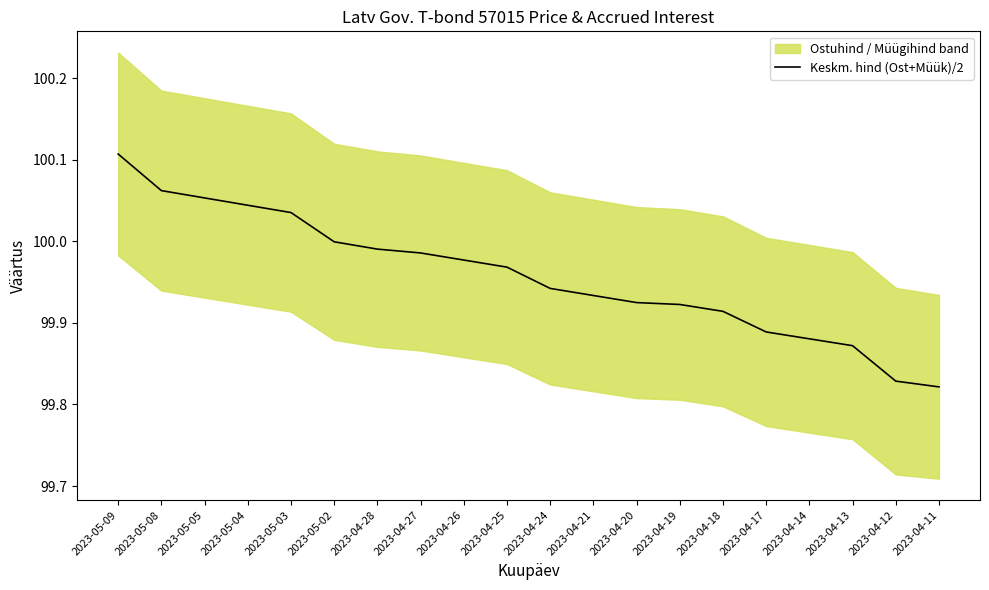

How many lines are shown in the chart?

1